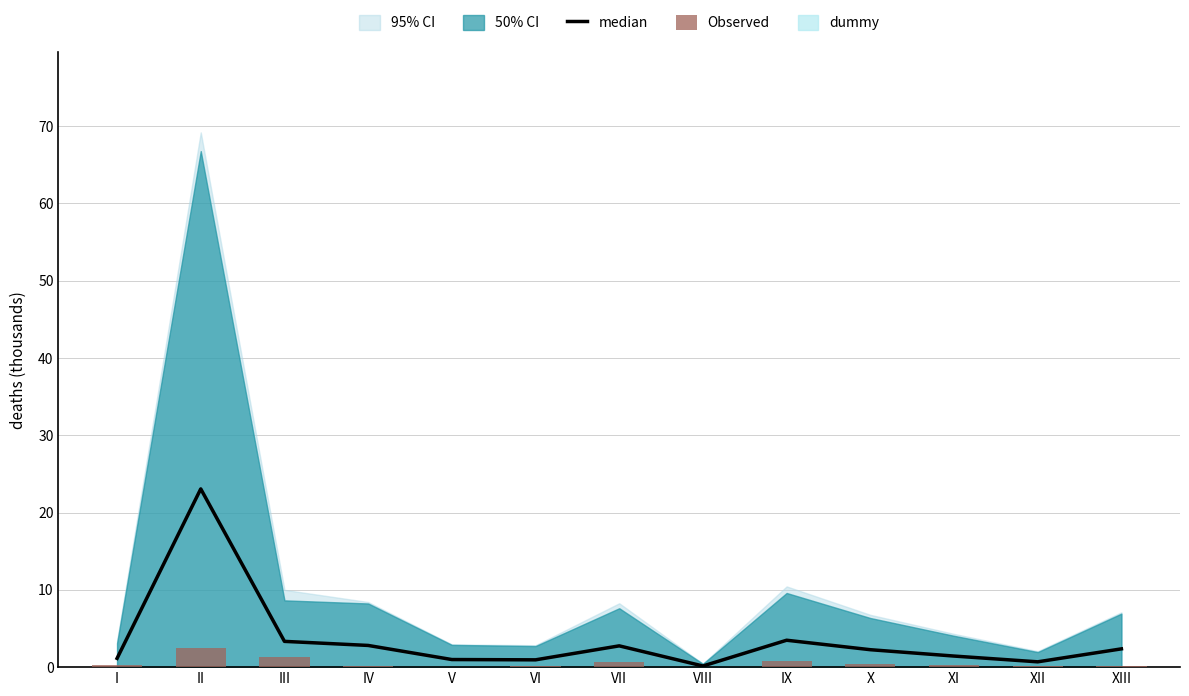

What is the label of the 1st bar from the left?

I